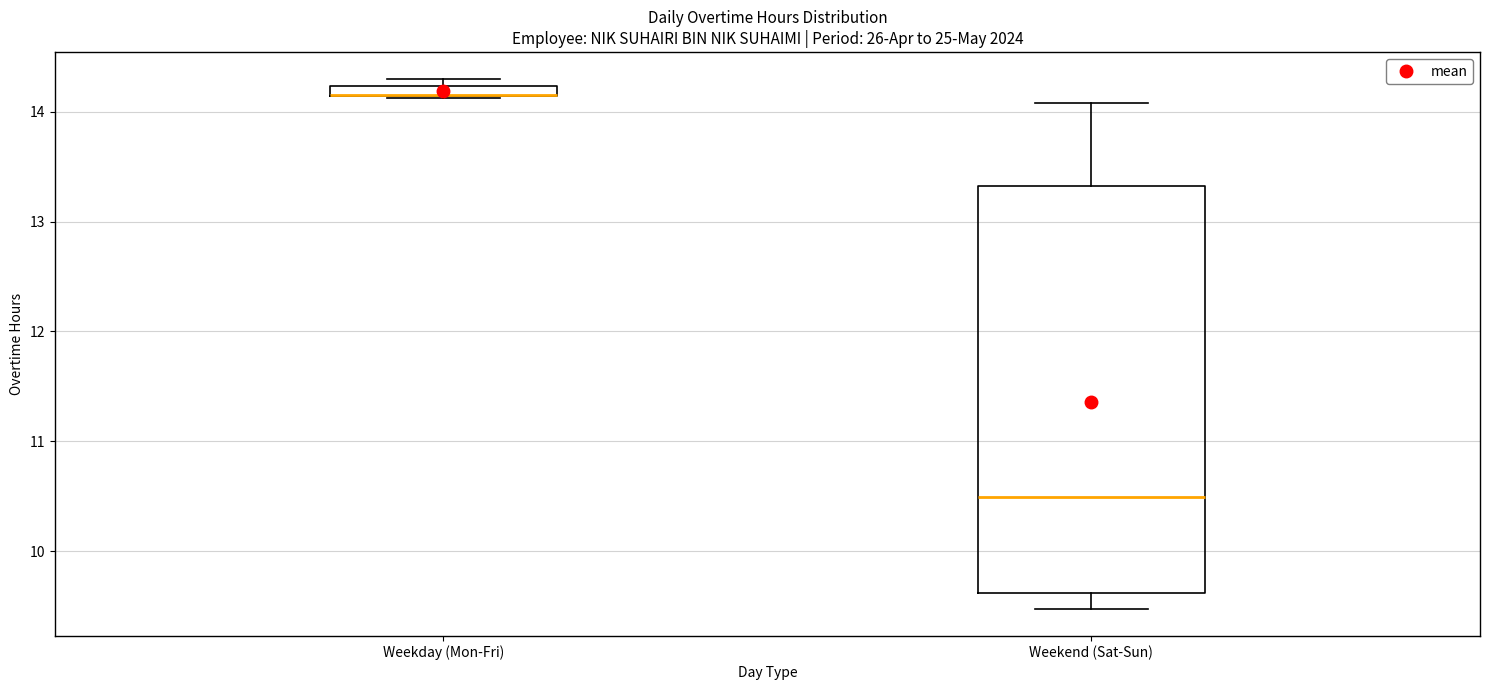

Where is the lower edge of the box for Weekday (Mon-Fri) on the y-axis? The values are not printed on the chart, so give them approximately, as read against the axis.

14.1